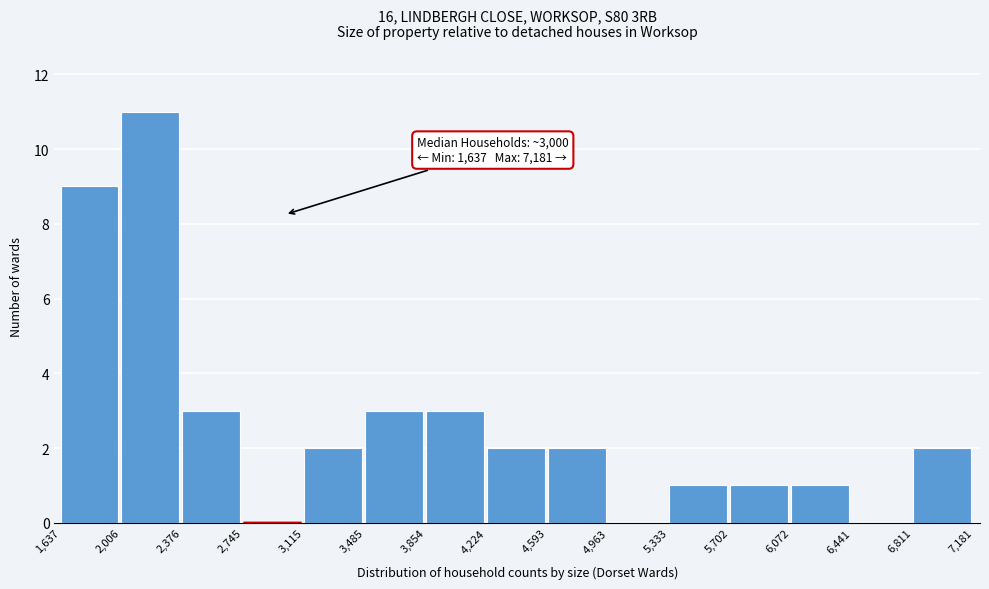

Which range on the x-axis has the tallest bar?

2,006 to 2,376